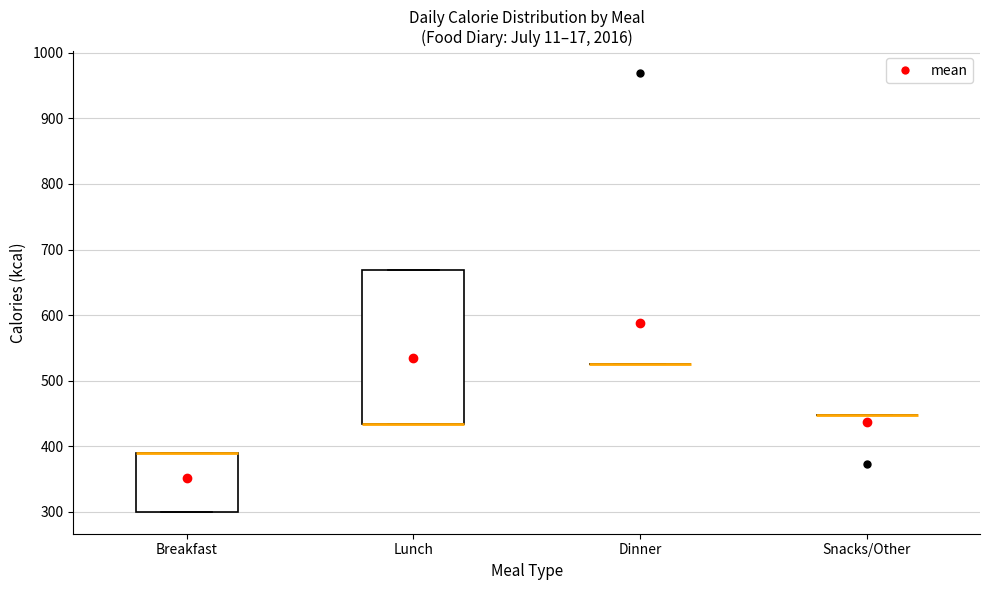

Reading left to right, transcribe this box plot: for each box, give where its median line is, the range the box spans, and where its two whiskers end, as read against the y-axis. The values are not printed on the chart, so give them approximately, as read against the axis.

Breakfast: median 390 (drawn on the box's upper edge), box 300 to 390, whiskers 300 to 390
Lunch: median 430 (drawn on the box's lower edge), box 430 to 670, whiskers 430 to 670
Dinner: box collapsed to a line at 530, whiskers 530 to 530
Snacks/Other: box collapsed to a line at 450, whiskers 450 to 450